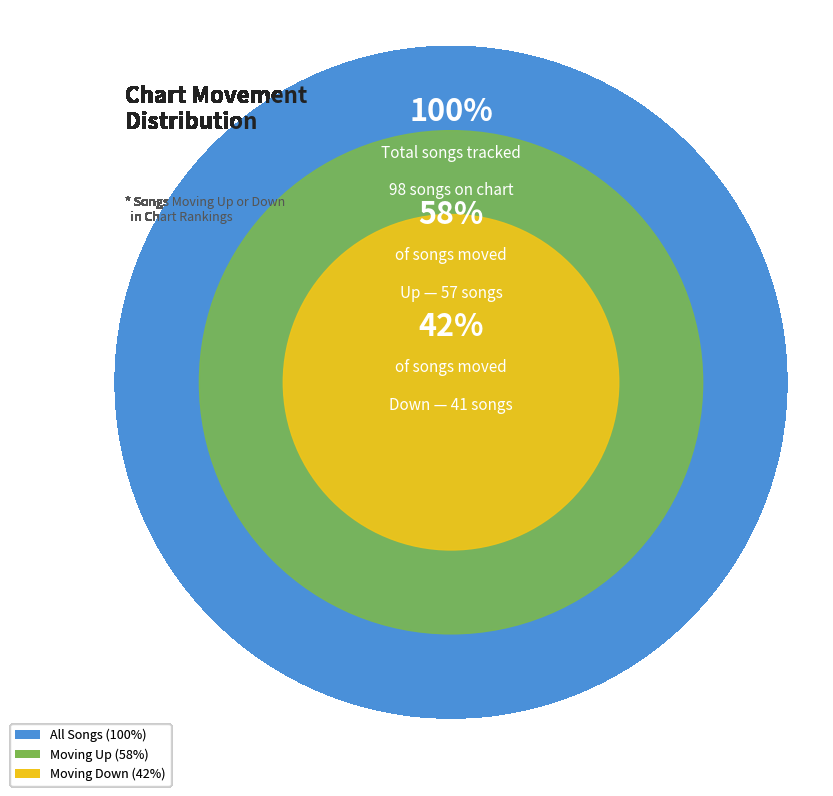

To the nearest percent, what is the average slice percentage?

50%